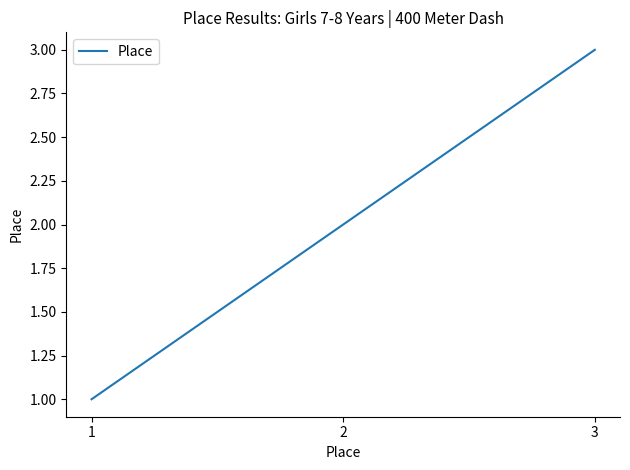

What is the change in value from 1 to 2?

+1